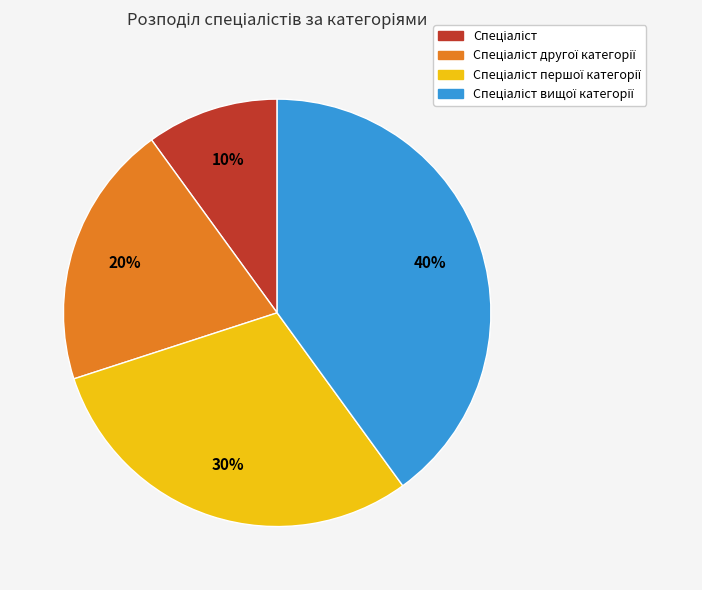

Is there a majority slice in this chart?

No